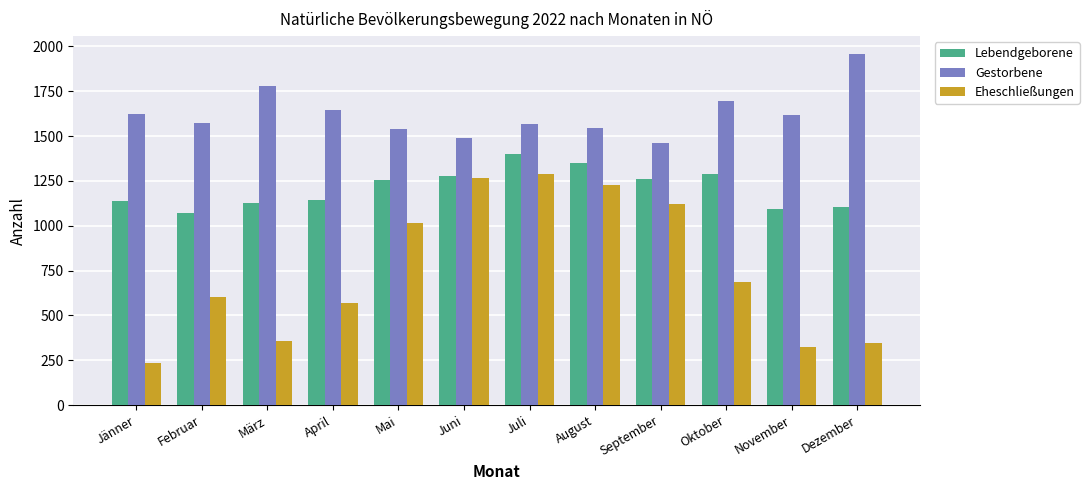

What is the value of the Gestorbene bar at the 4th from the left?

1645